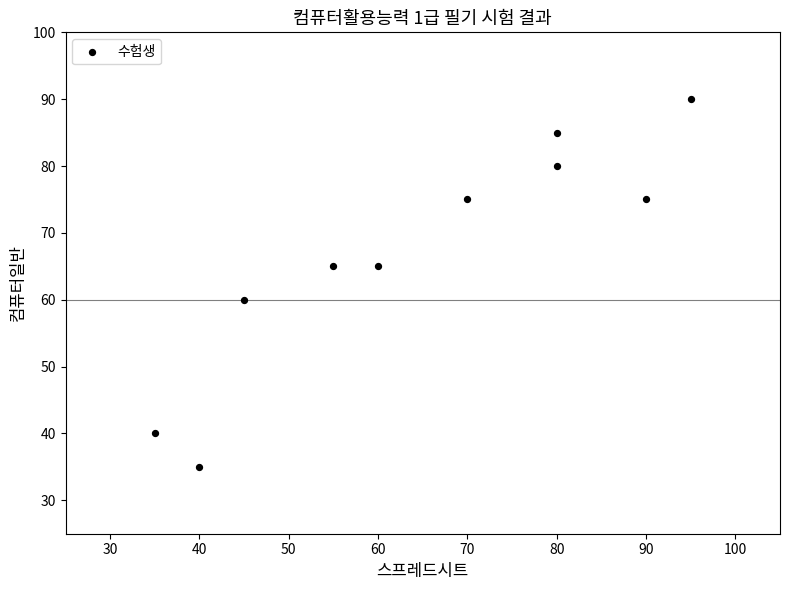

What Y value in the scatter plot is closest to 62?

60